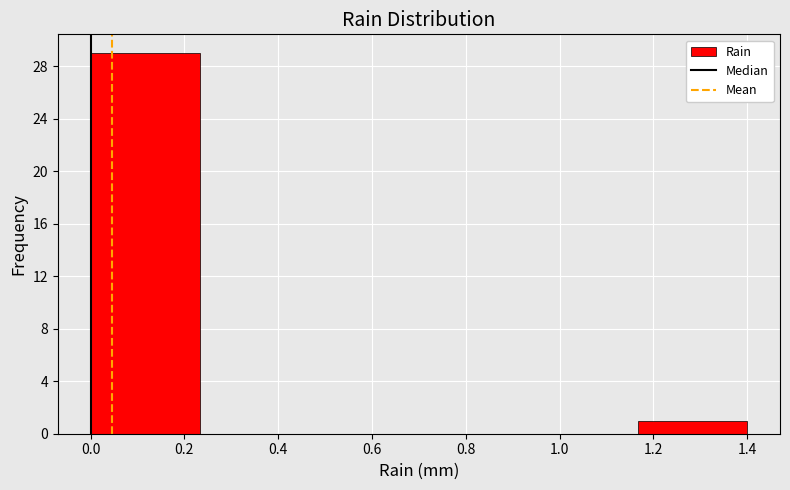

Which range on the x-axis has the tallest bar?

0.00 to 0.24